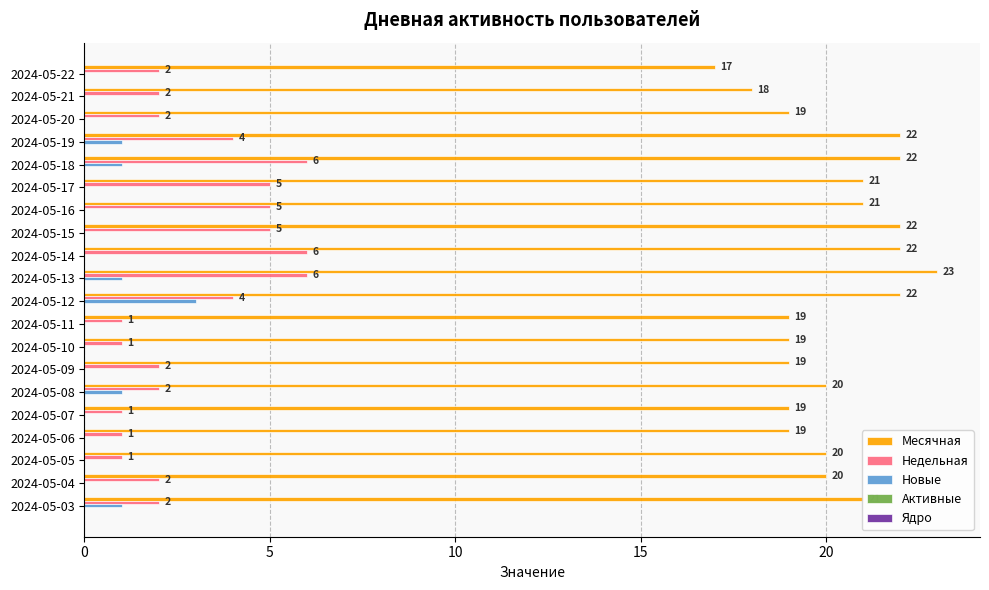

What is the sum of all Месячная values?

405